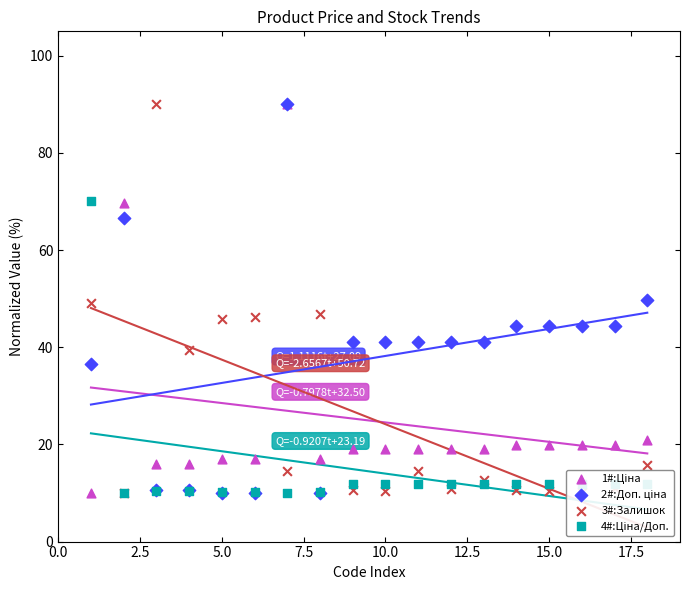

Which series reaches the minimum Y coordinate?

1#:Ціна